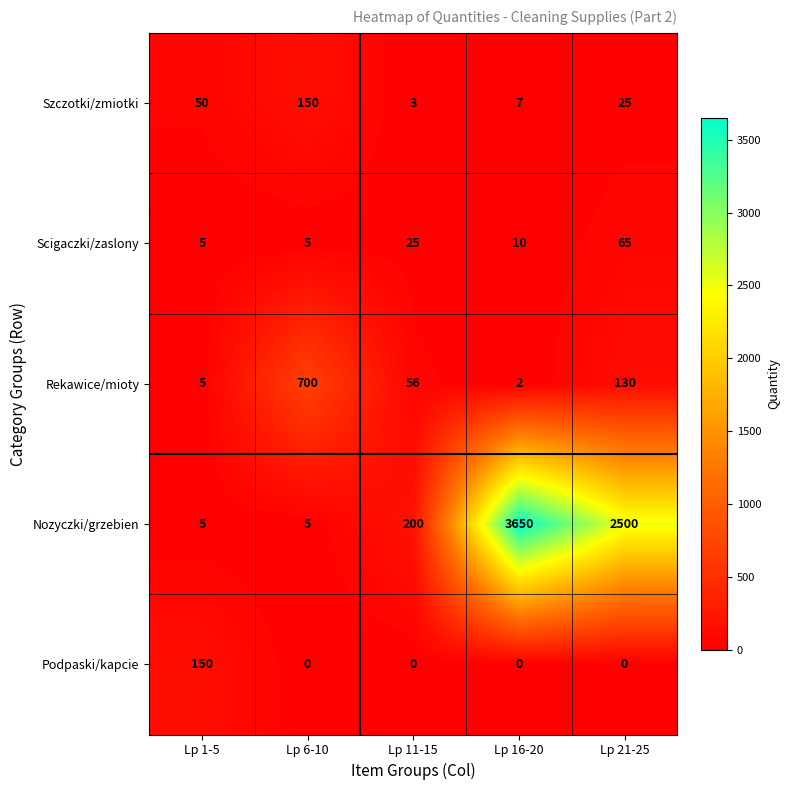

What is the total value across all series at Lp 16-20?

3669